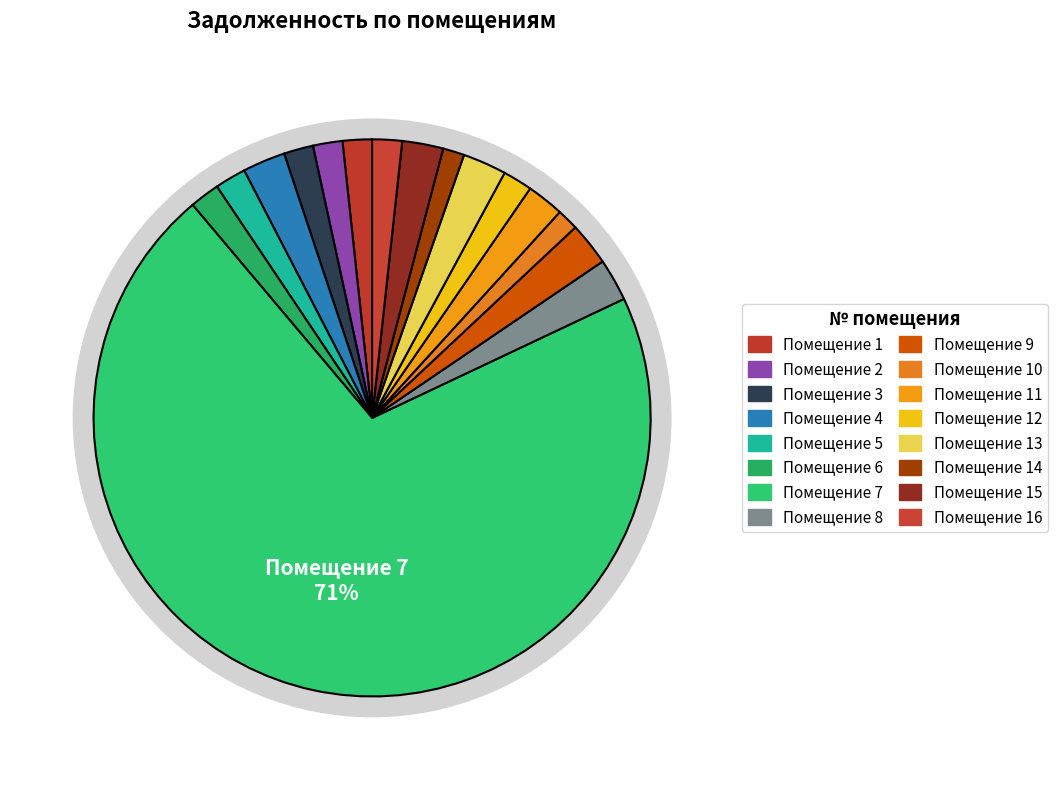

Which category has the biggest portion of the pie?

7